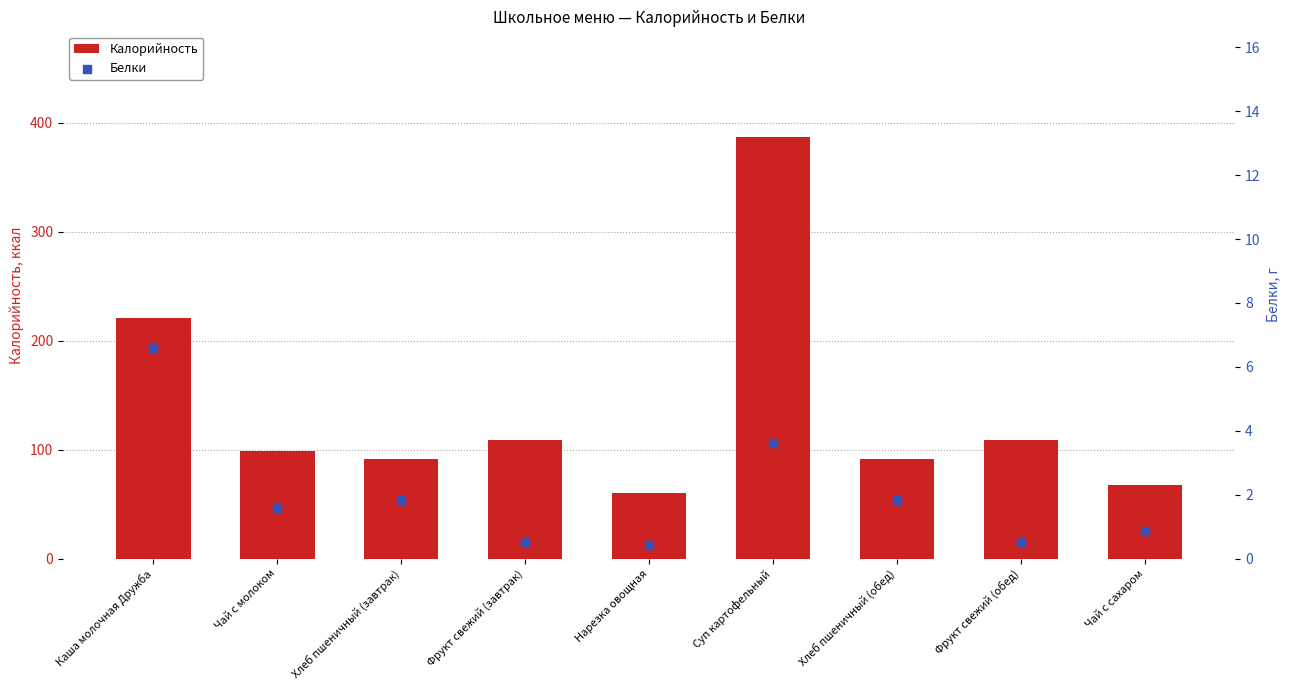

Is the value of Белки at Фрукт свежий (завтрак) greater than the value of Калорийность at Хлеб пшеничный (обед)?

No